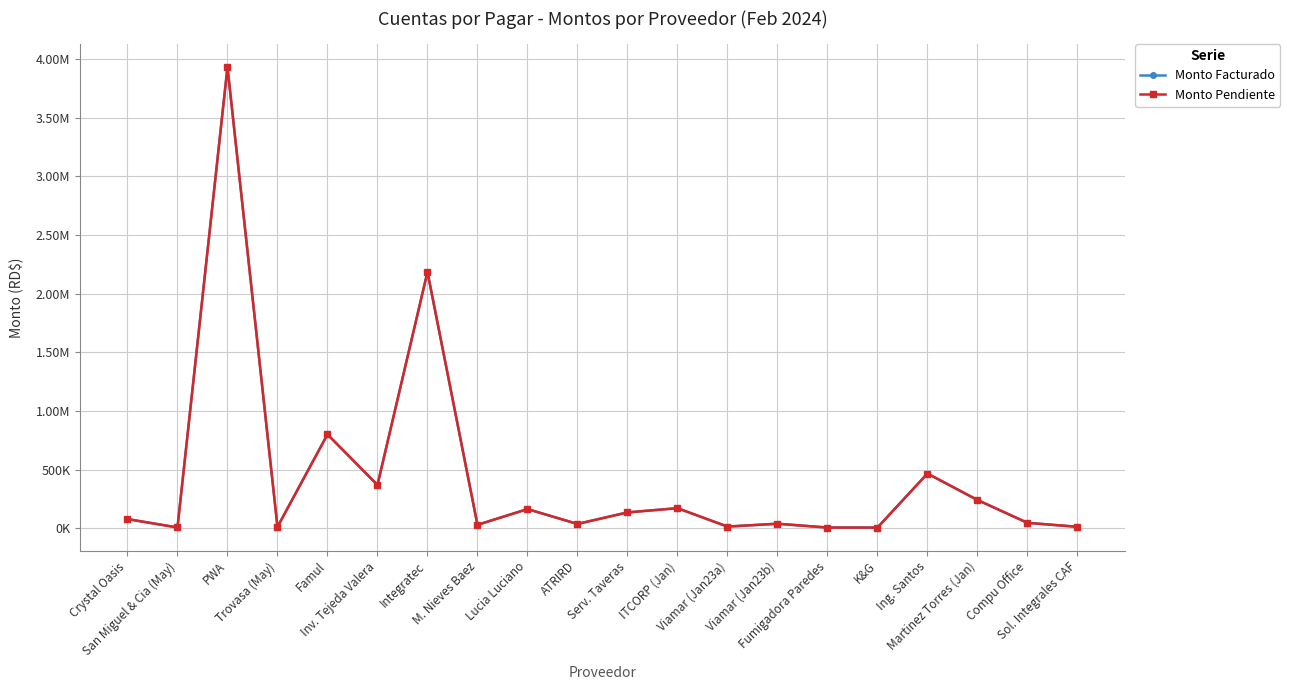

What is the label of the 17th point from the right?

Trovasa (May)